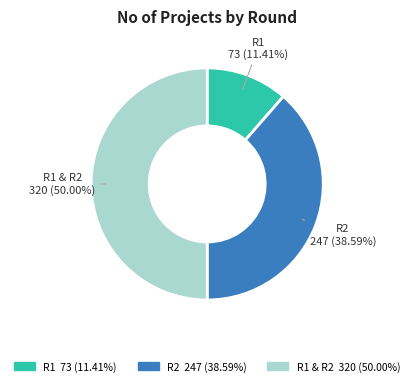

How many segments does this pie chart have?

3